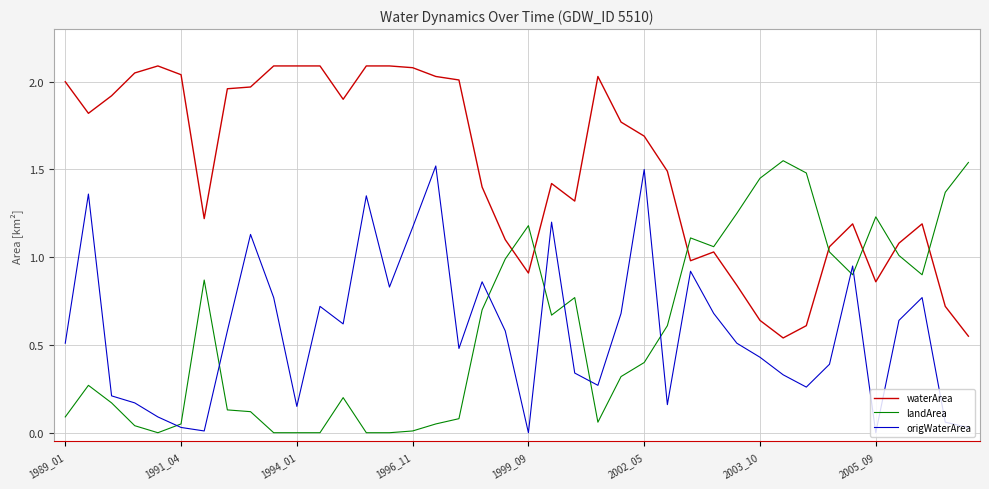

At how many categories does at least one series exceed 1?

40